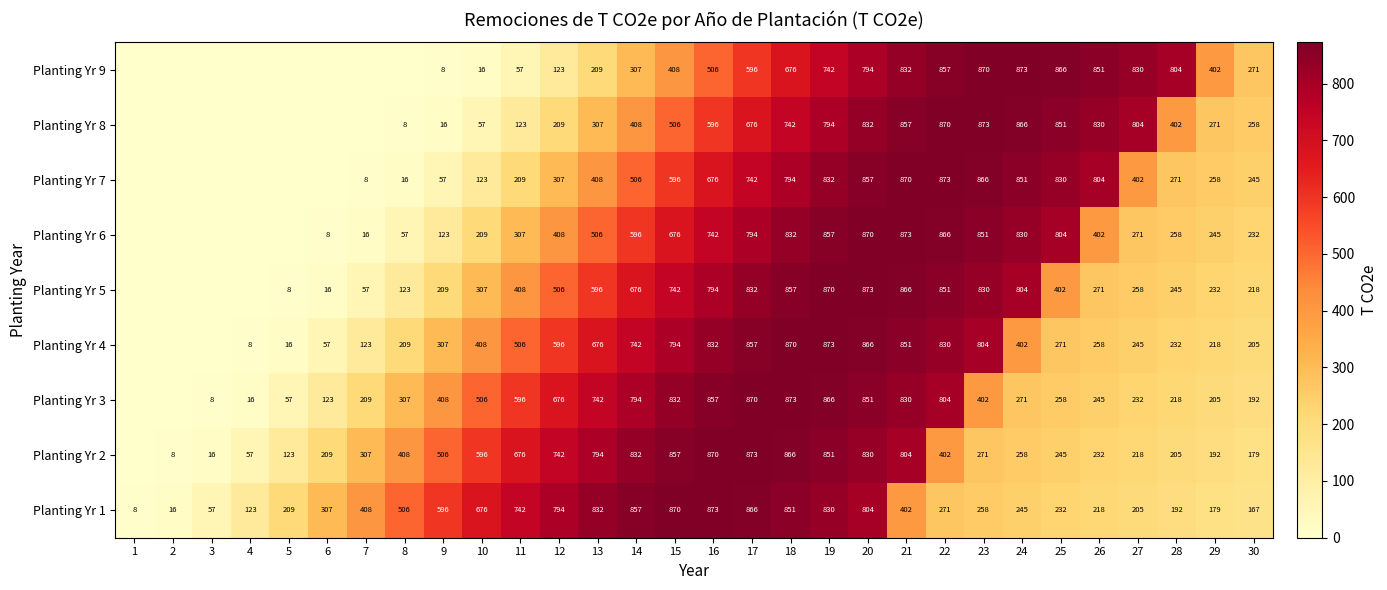

What is the difference between the Planting Yr 2 values at 15 and 24?

599